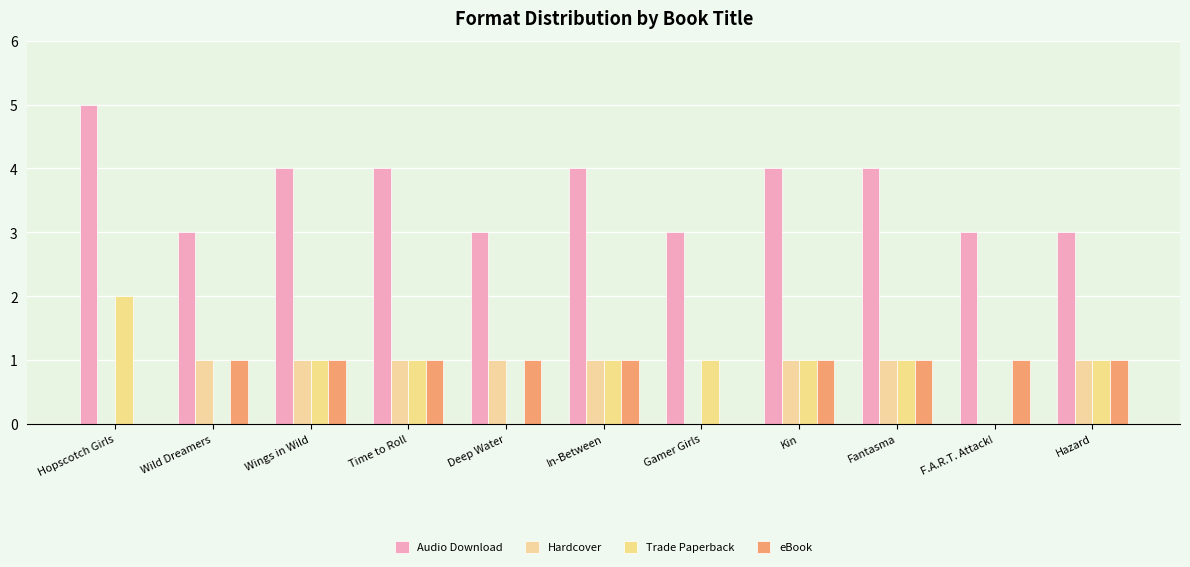

Where does the Trade Paperback series first go above 1?

Hopscotch Girls